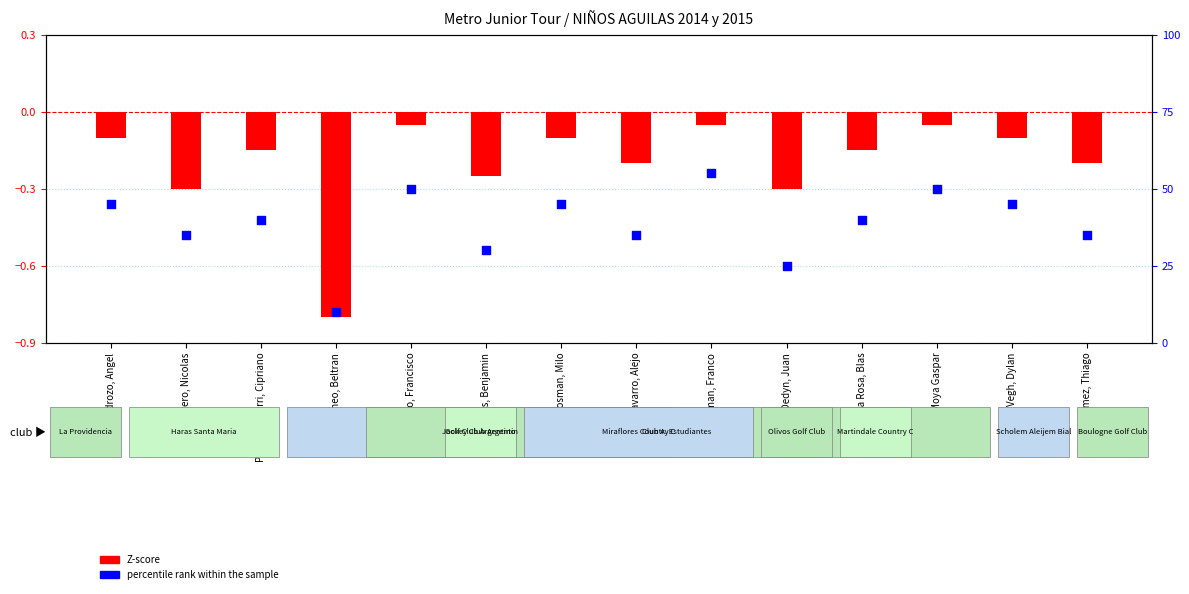

Which series contains the lowest Y value?

Z-score